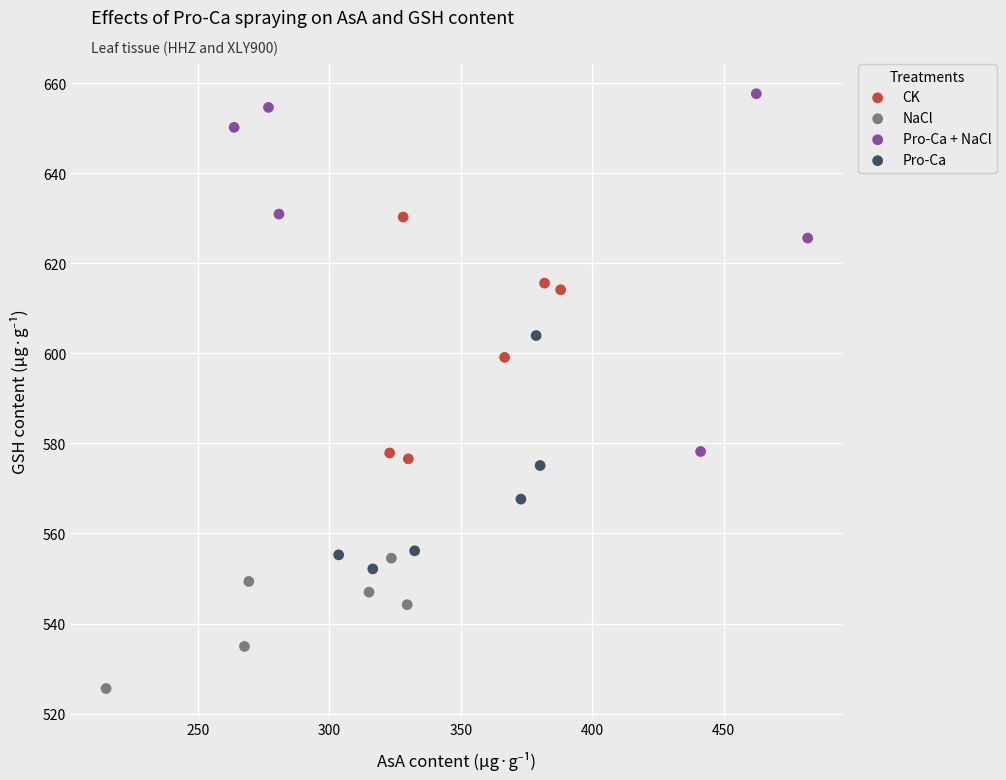

Which series contains the lowest Y value?

NaCl